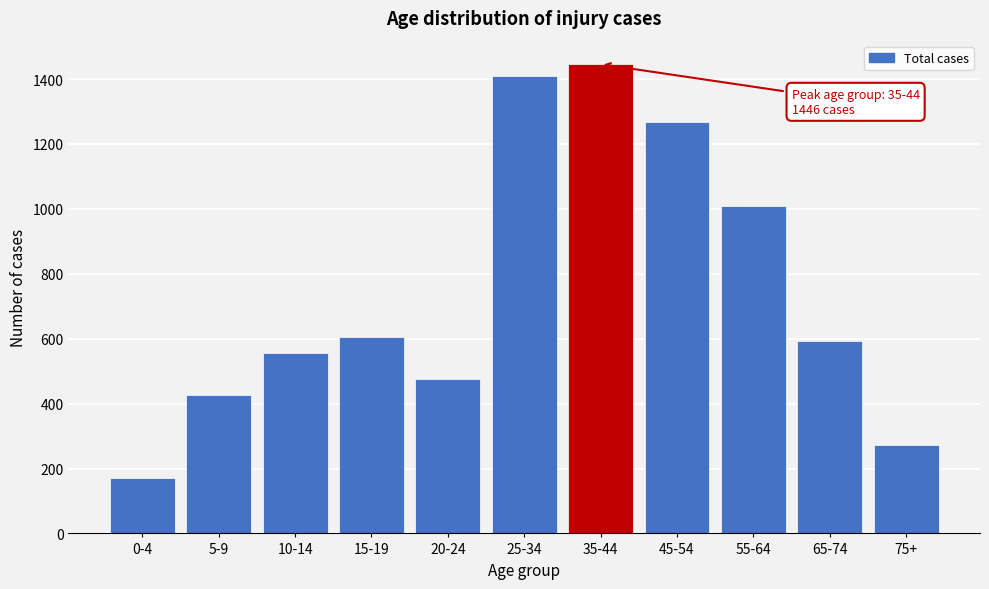

Reading right to left, transcribe all the data shown in this chart.

272	594	1010	1267	1446	1409	477	605	557	428	170